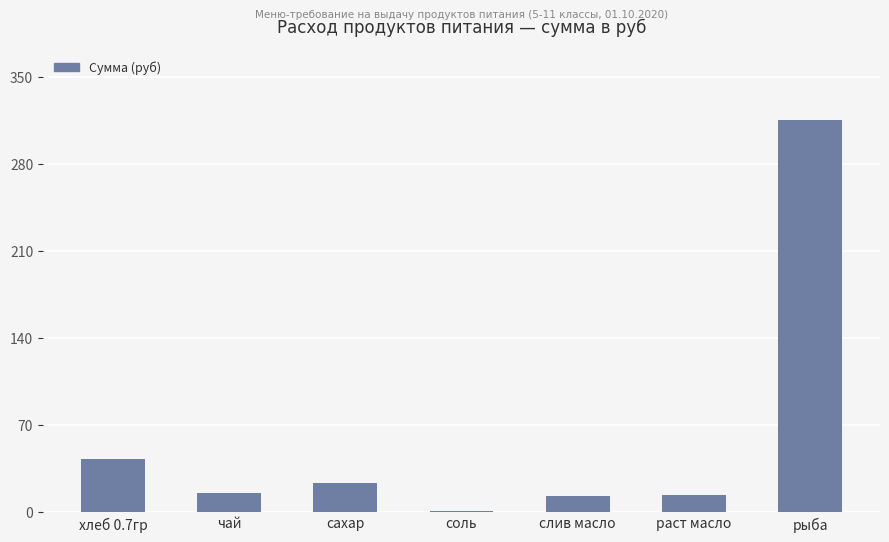

How many distinct data groups are displayed?

1